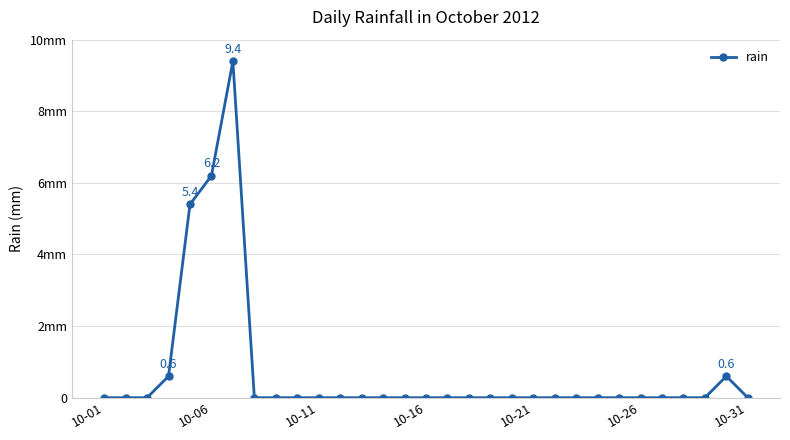

Is this an area chart (filled region under the line)?

No